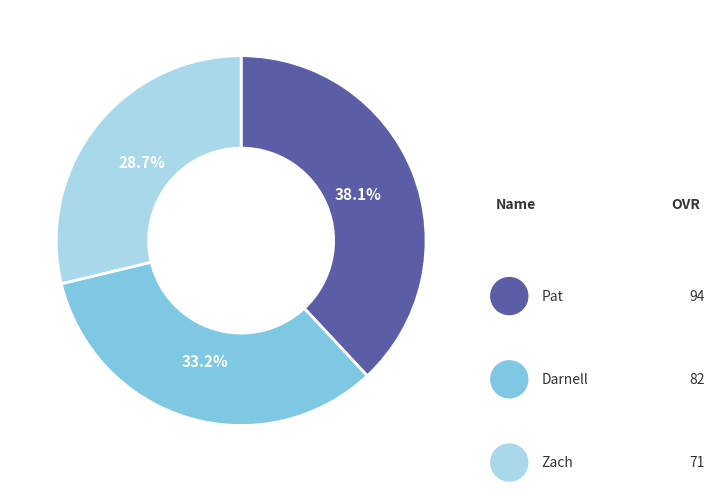

Combined, do Zach and Pat account for over 50%?

Yes